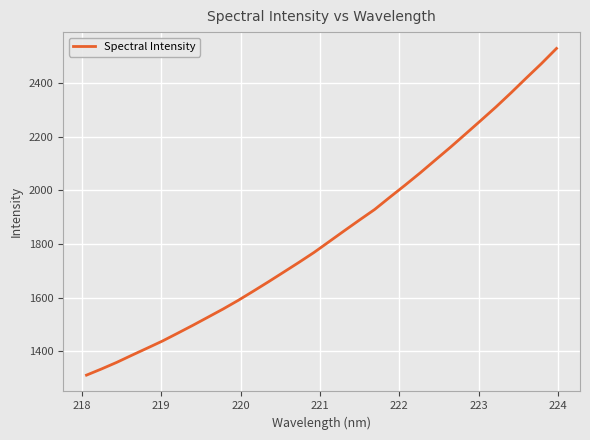

What is the maximum value shown in the chart?

2530.6